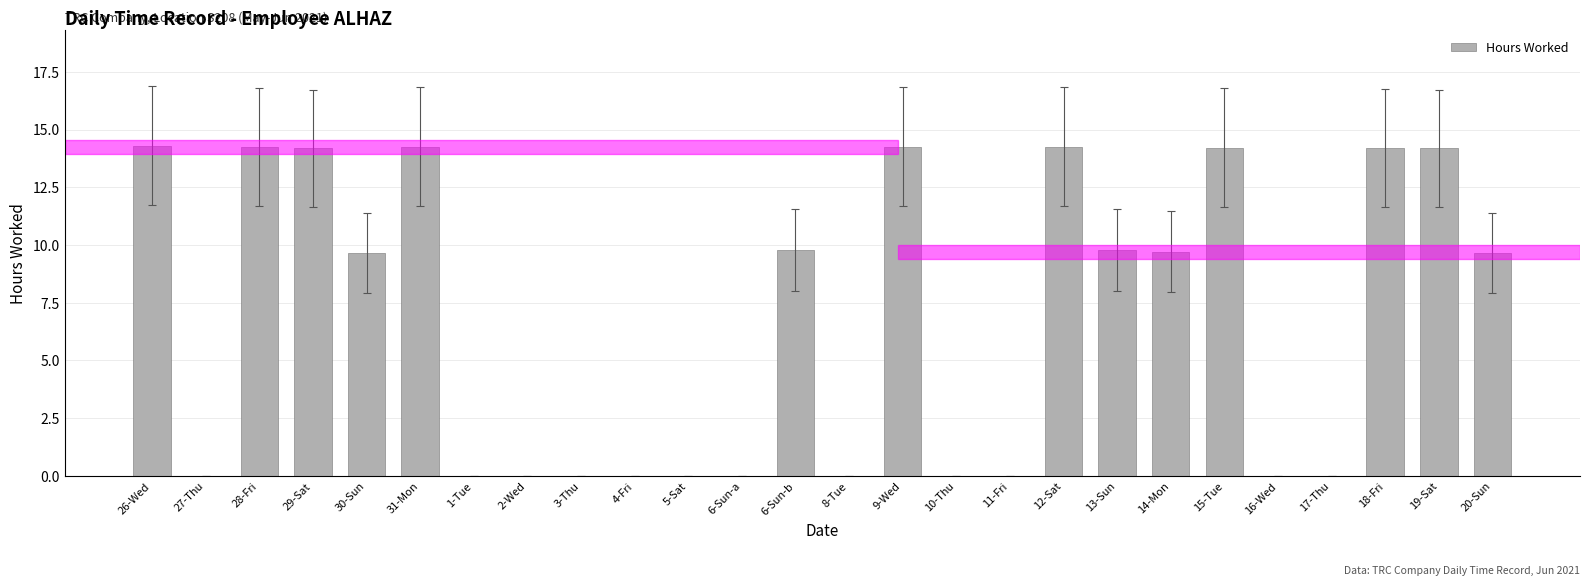

Approximately how many times larger is the value at 15-Tue compared to 26-Wed?

1.0